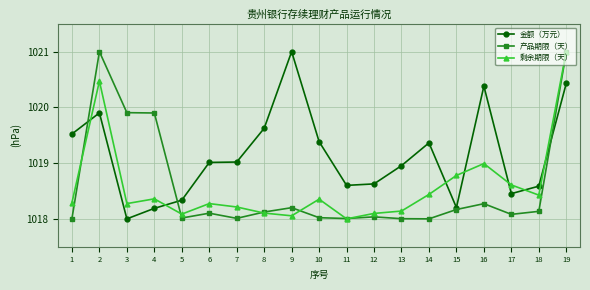

What is the average value of the 金额（万元） series?

1019.1